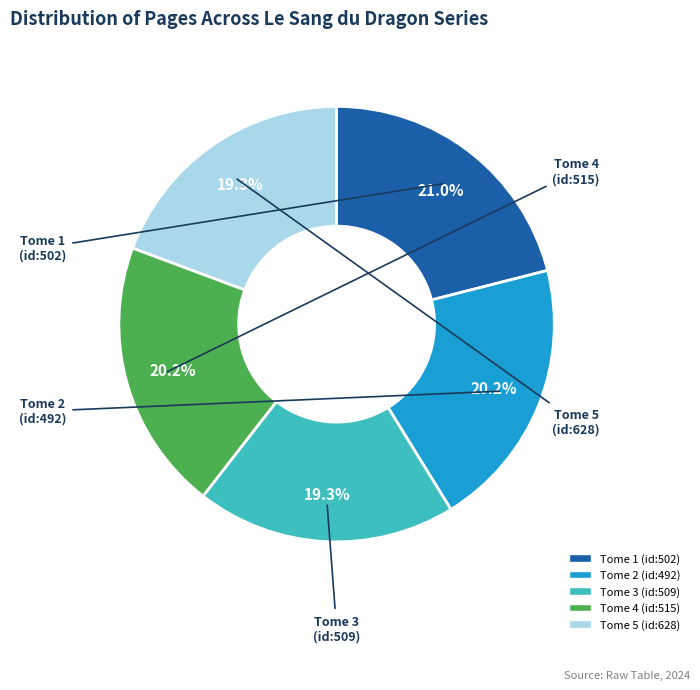

Is Tome 5 (id:628) the majority of the pie?

No